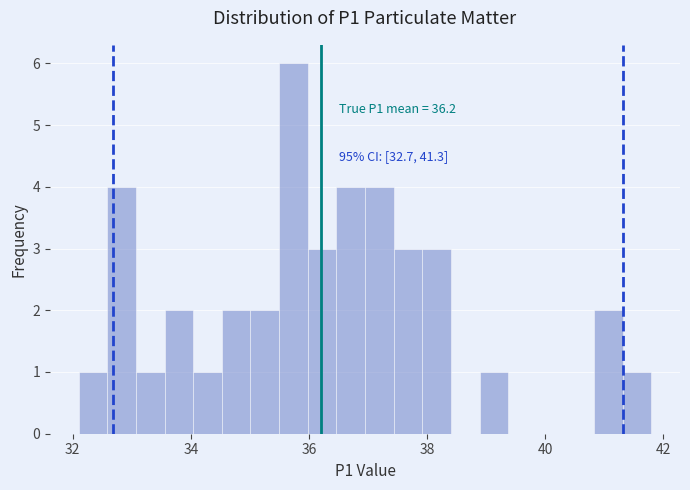

Read against the x-axis, roughly where is the centre of the tallest bar?

35.8